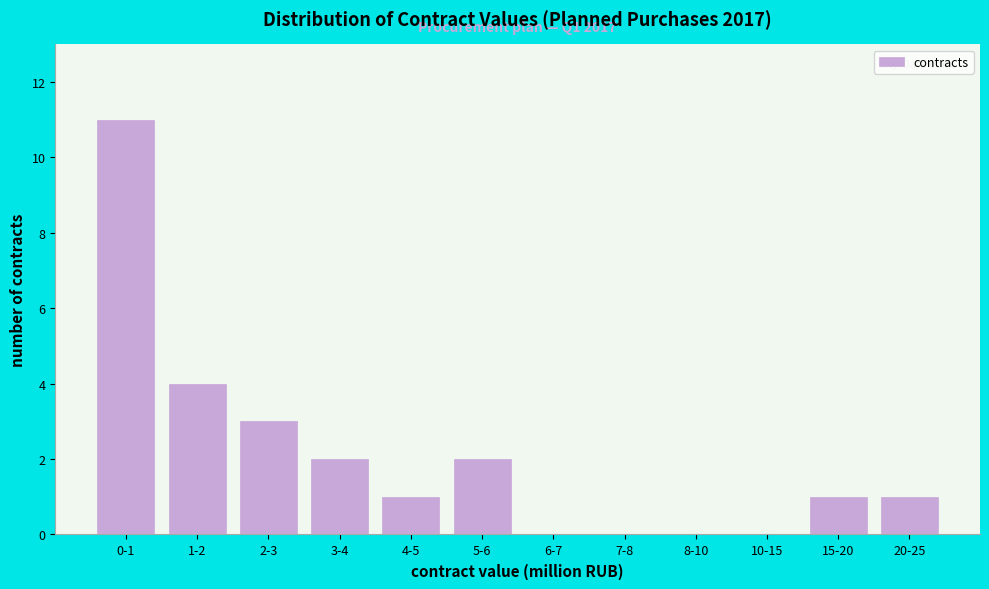

Reading right to left, extract all data points from this chart.

20-25=1	15-20=1	10-15=0	8-10=0	7-8=0	6-7=0	5-6=2	4-5=1	3-4=2	2-3=3	1-2=4	0-1=11